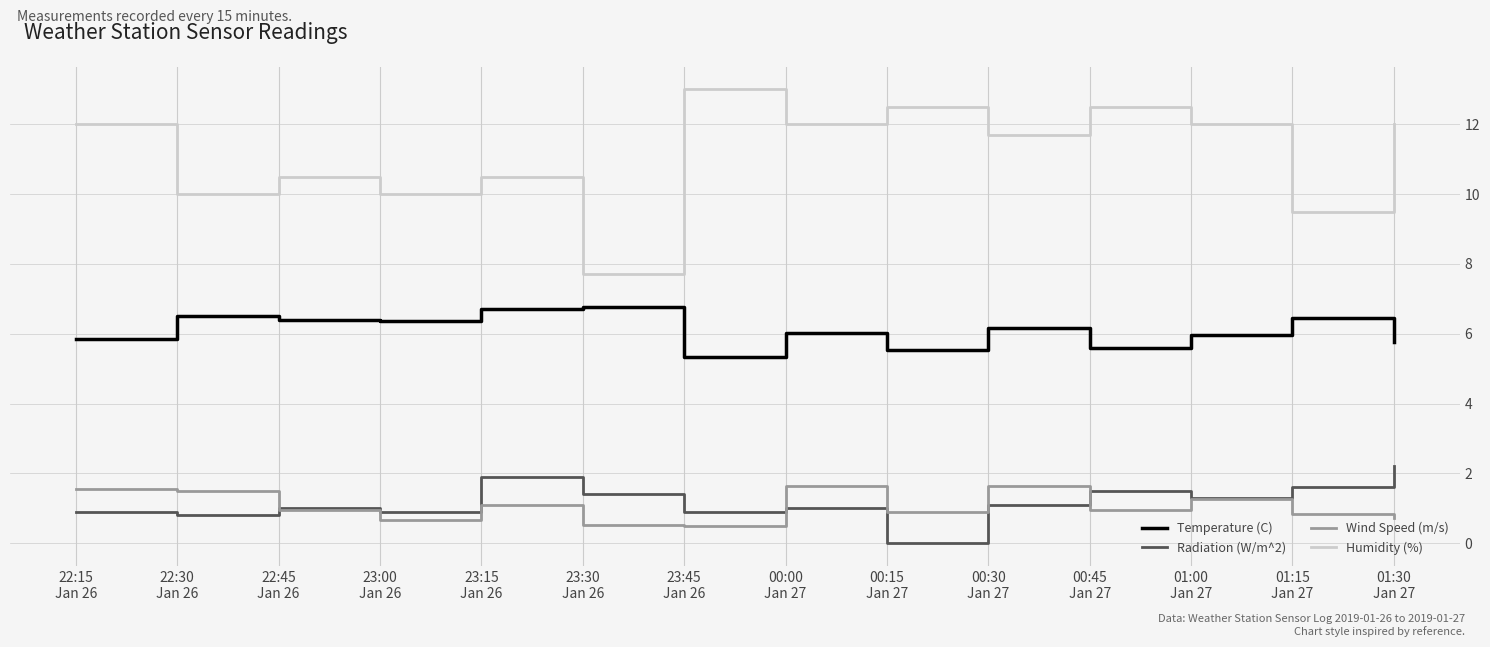

Which series has the largest total across all categories?

Humidity (%)